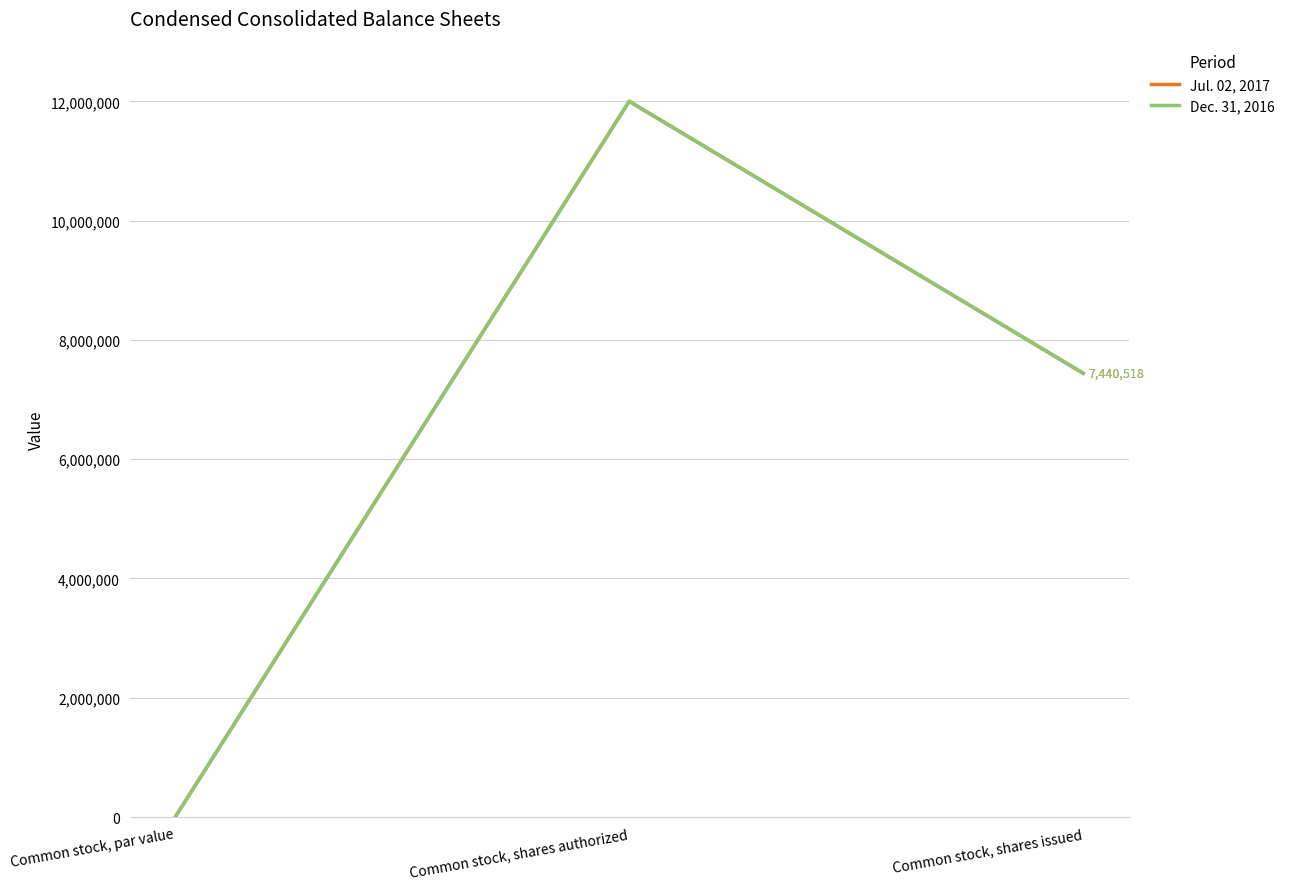

Reading right to left, list all the values displayed in this chart.

Jul. 02, 2017: Common stock, shares issued=7440518	Common stock, shares authorized=12000000	Common stock, par value=1
Dec. 31, 2016: Common stock, shares issued=7440518	Common stock, shares authorized=12000000	Common stock, par value=1